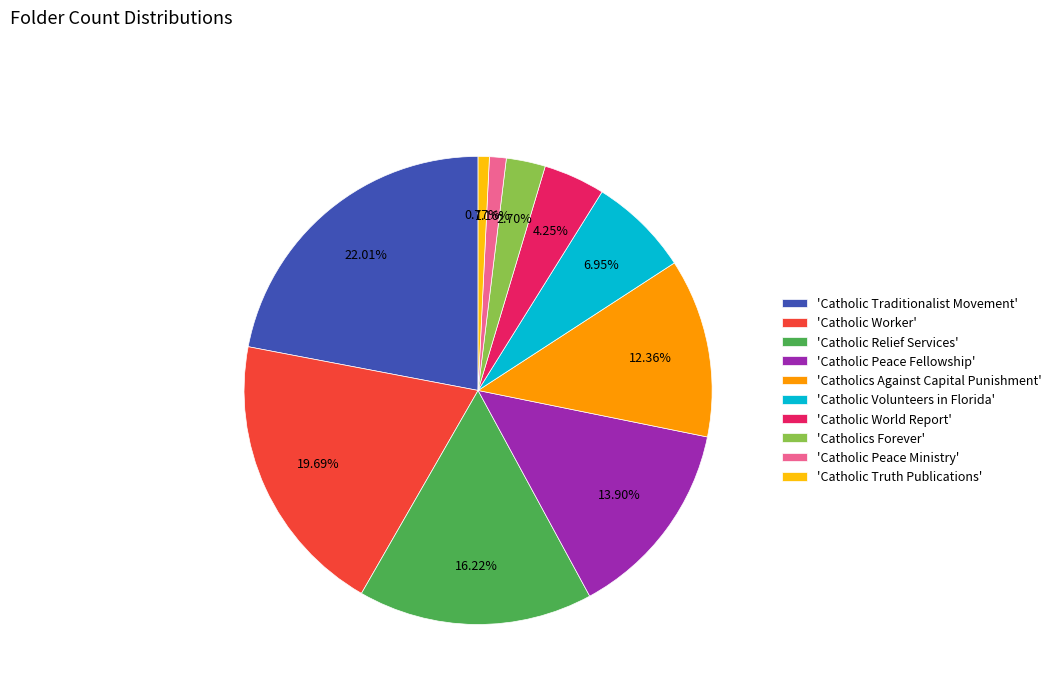

Combined, do 'Catholic World Report' and 'Catholic Worker' account for over 50%?

No